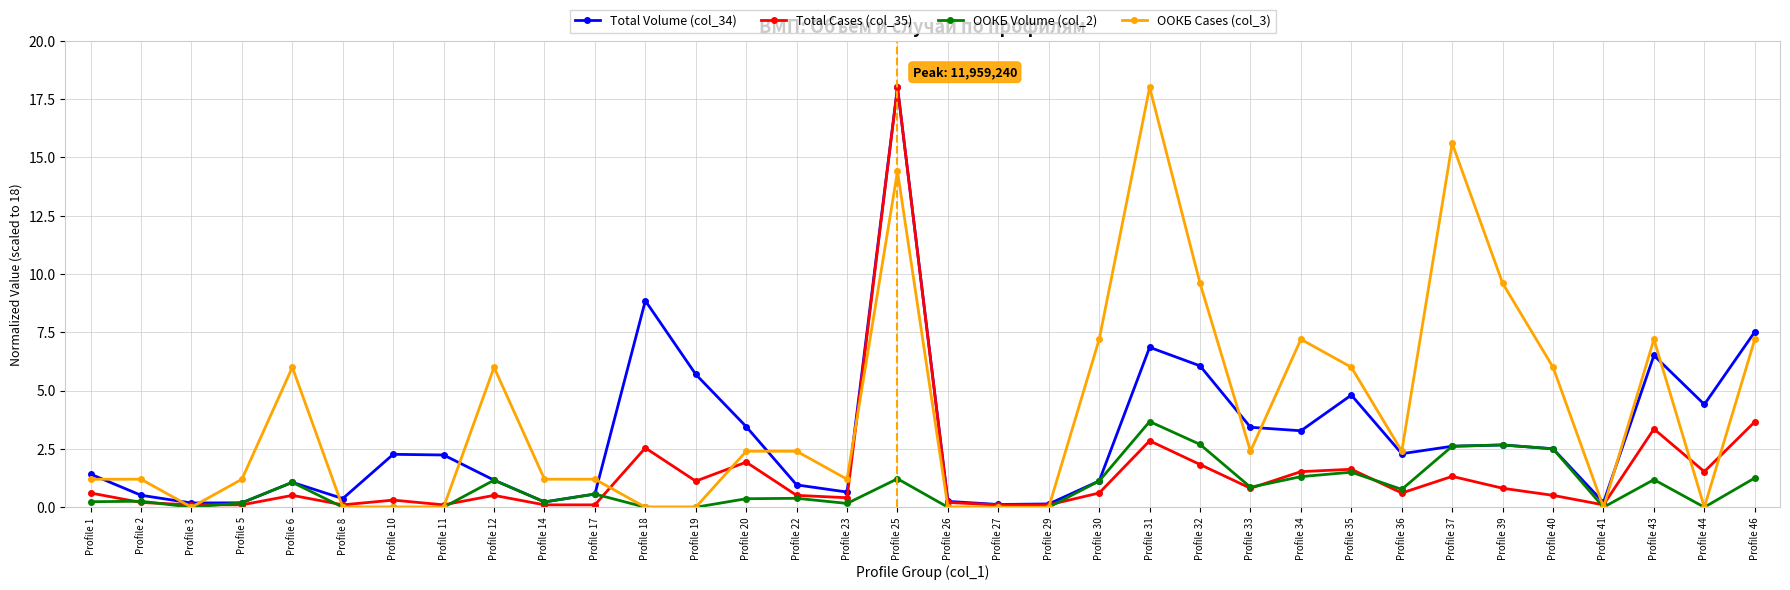

Which category has the highest value in the OОКБ Cases (col_3) series?

Profile 31